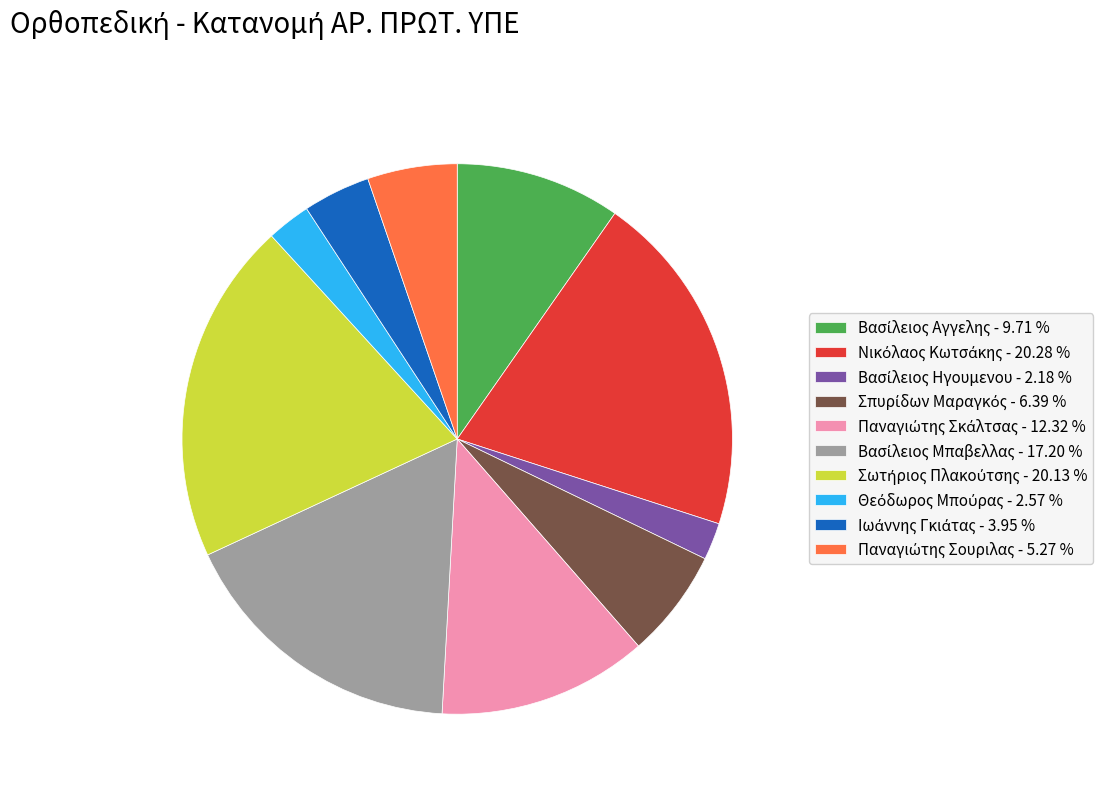

Is there any slice that represents more than half of the pie?

No